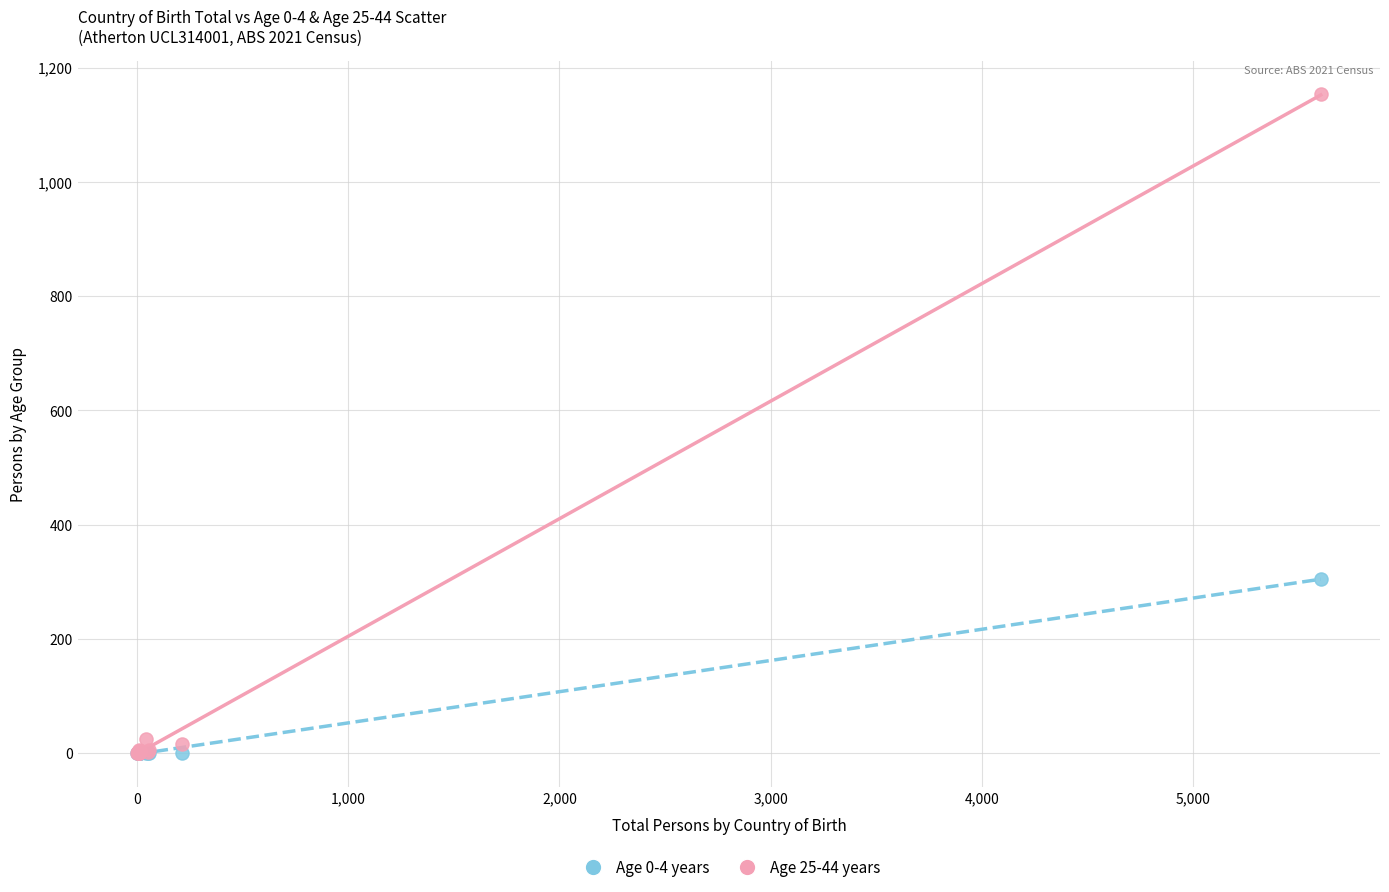

What are all the series names shown in the legend?

Age 0-4 years, Age 25-44 years